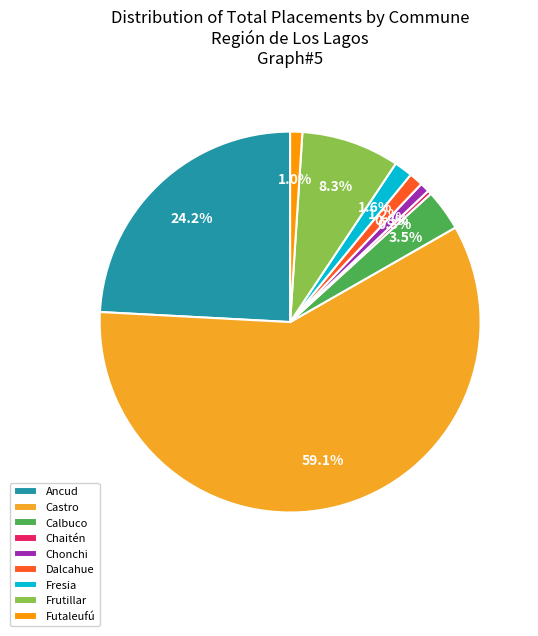

How many segments does this pie chart have?

9